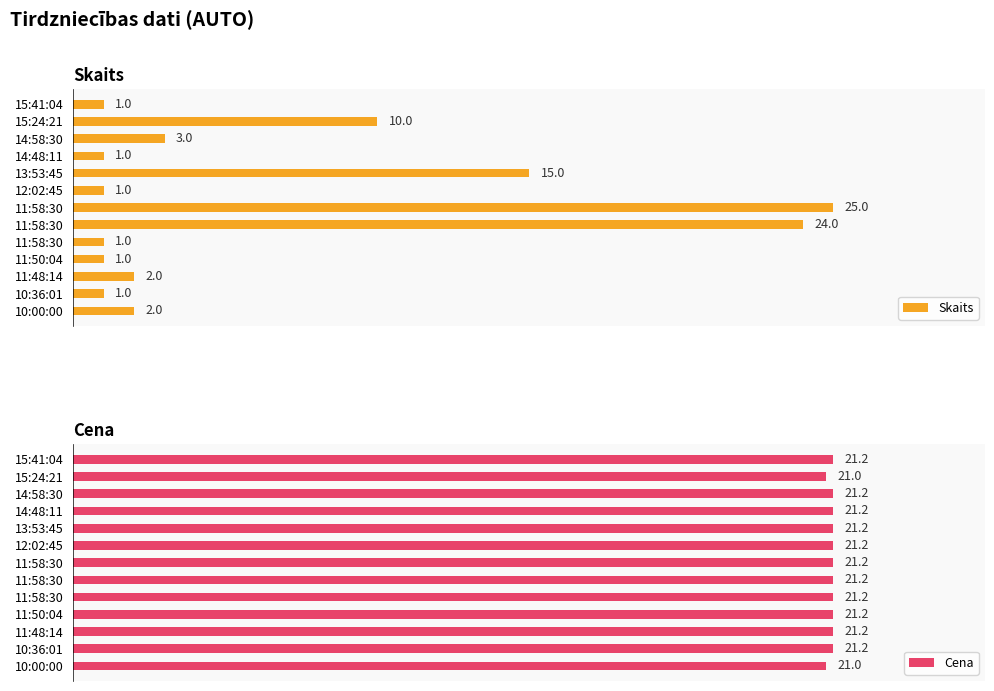

Rank the categories by Cena value from lowest to highest.

15:24:21, 10:00:00, 15:41:04, 14:58:30, 14:48:11, 13:53:45, 12:02:45, 11:58:30, 11:58:30, 11:58:30, 11:50:04, 11:48:14, 10:36:01